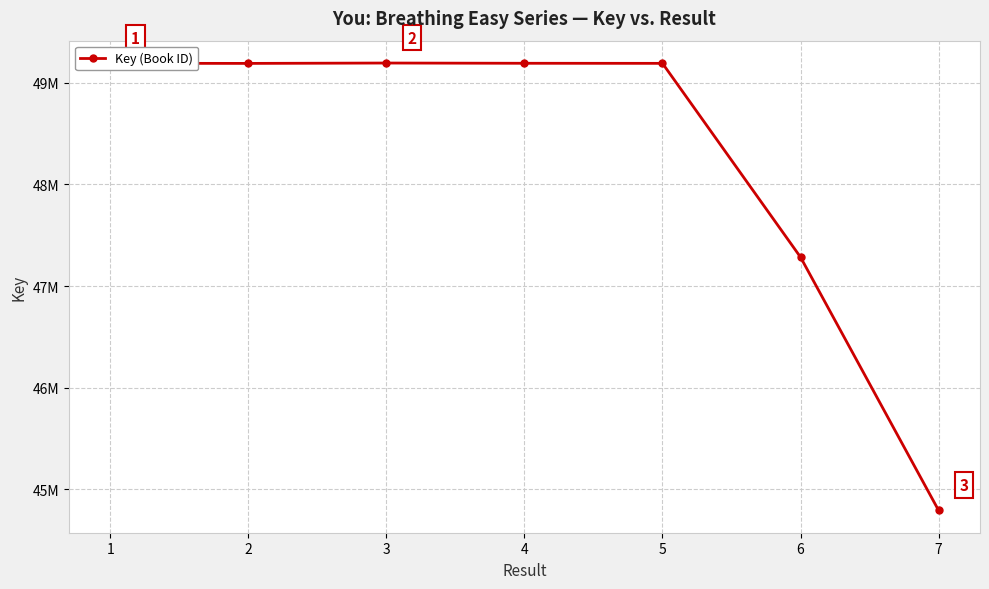

What is the value of the 7th point from the left?

44794243